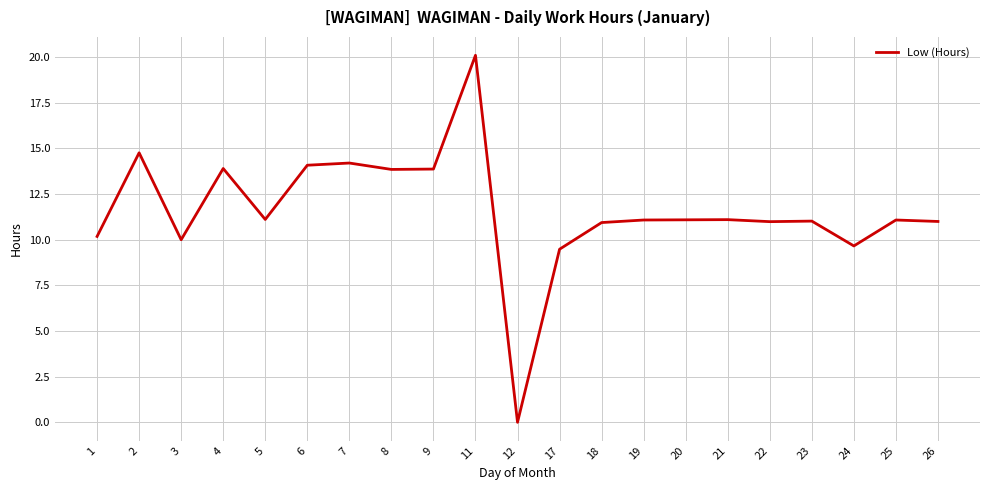

What is the difference between the values at 7 and 18?

3.3